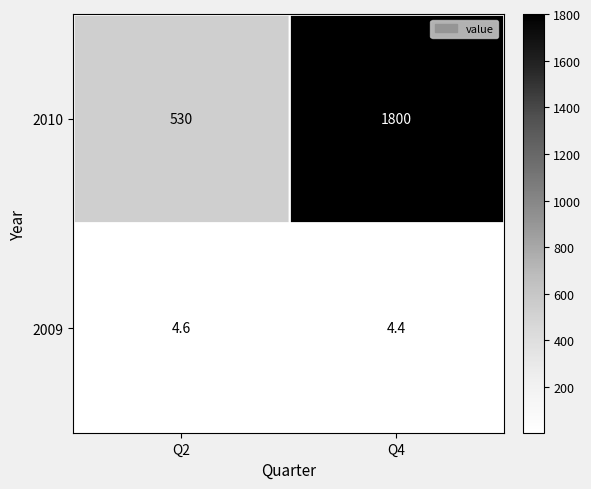

The value of 2010 at Q4 is 1015.5. True or false?

False